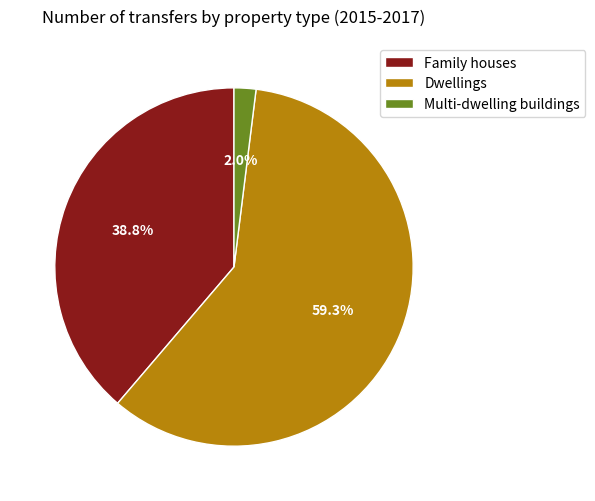

To the nearest percent, what is the difference between the largest and smallest slice percentages?

57%